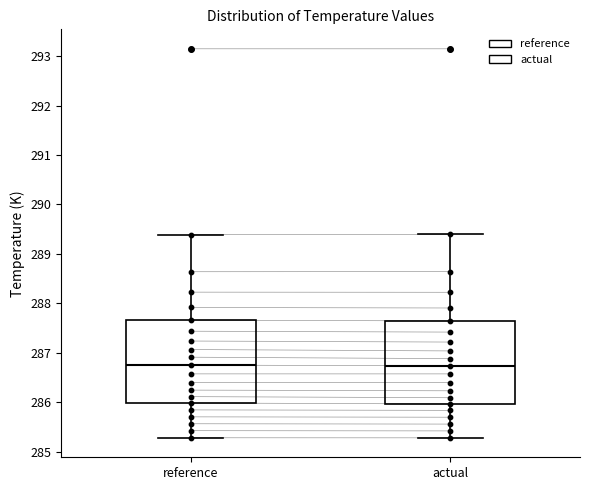

Reading left to right, read every box against the y-axis: the position of its median line, the range the box covers, and the ends of its whiskers. The values are not printed on the chart, so give them approximately, as read against the axis.

reference: median 286.7, box 286.0 to 287.7, whiskers 285.3 to 289.4
actual: median 286.7, box 286.0 to 287.6, whiskers 285.3 to 289.4